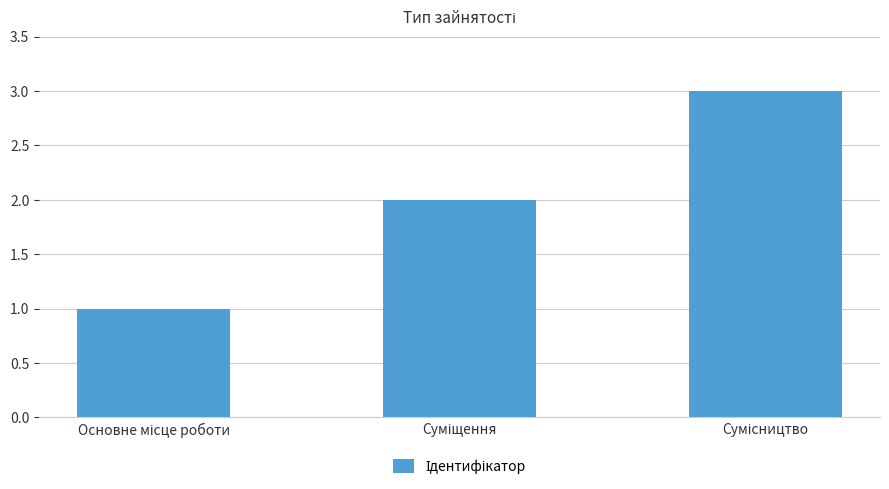

Does the chart contain any negative values?

No